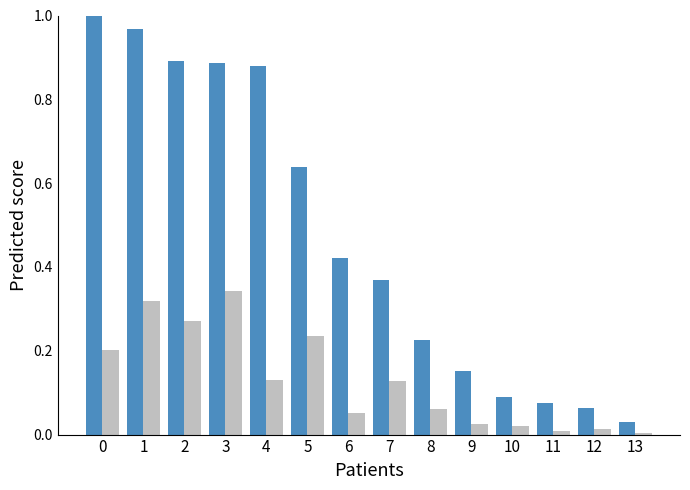

At which category is the sum across all series the highest?

1